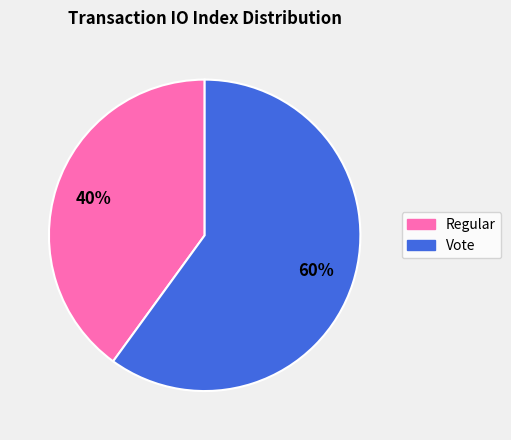

Count the number of slices in the pie.

2